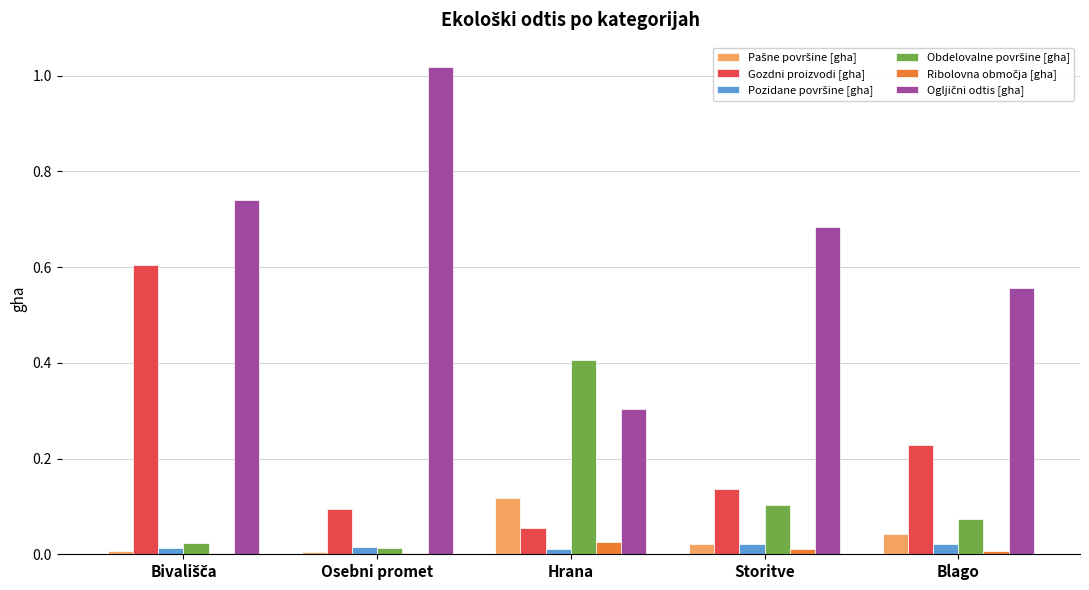

Which category has the highest value across all series?

Osebni promet